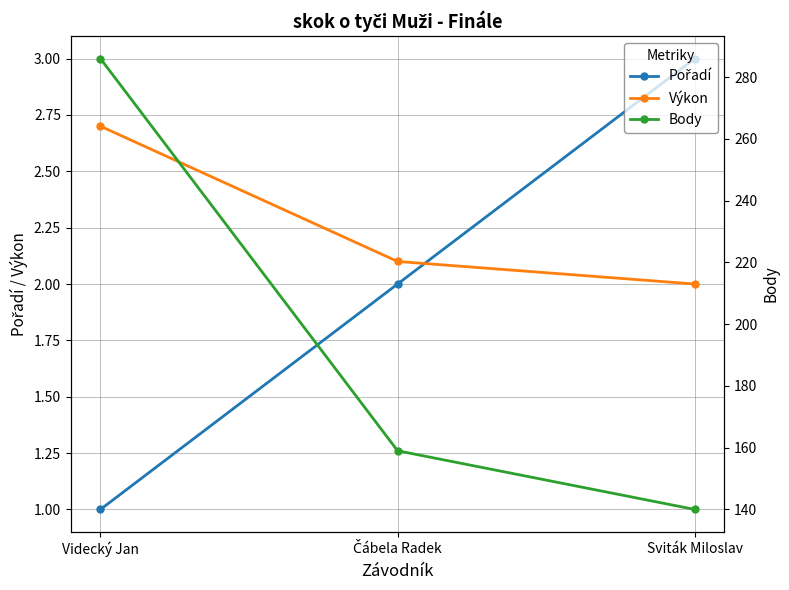

List the labels in order of Body value, largest first.

Videcký Jan, Čábela Radek, Sviták Miloslav